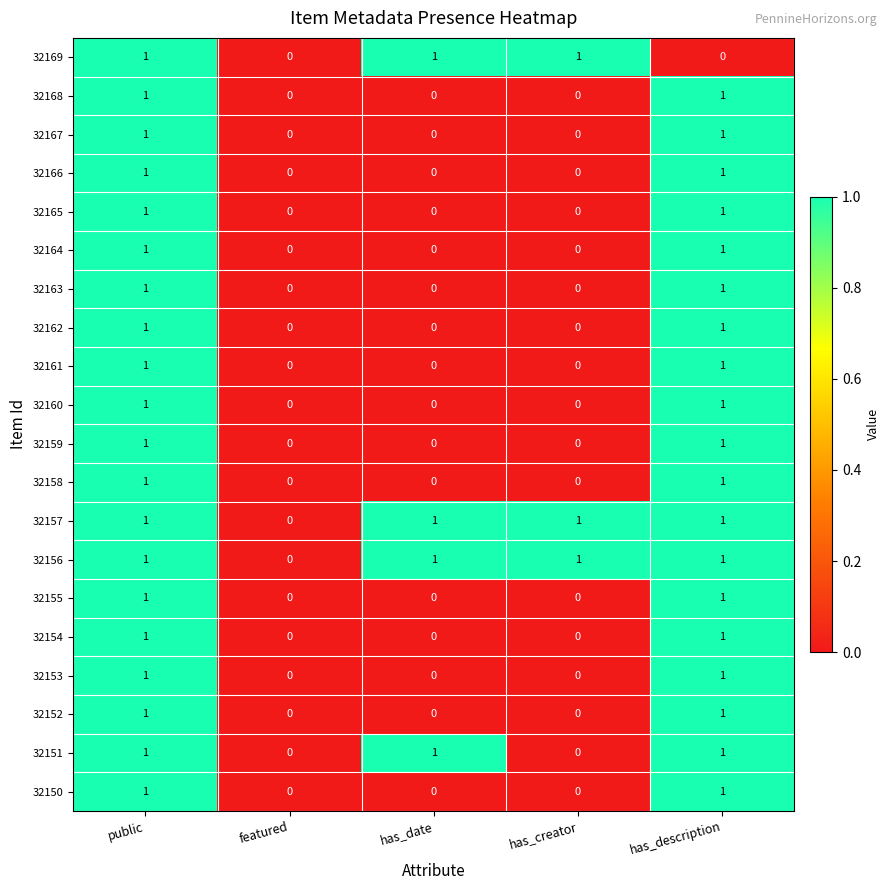

How many distinct data groups are displayed?

20